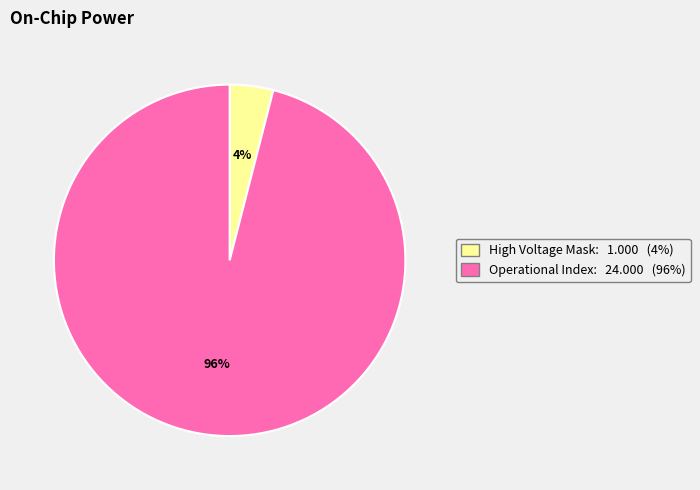

Is there any slice that represents more than half of the pie?

Yes